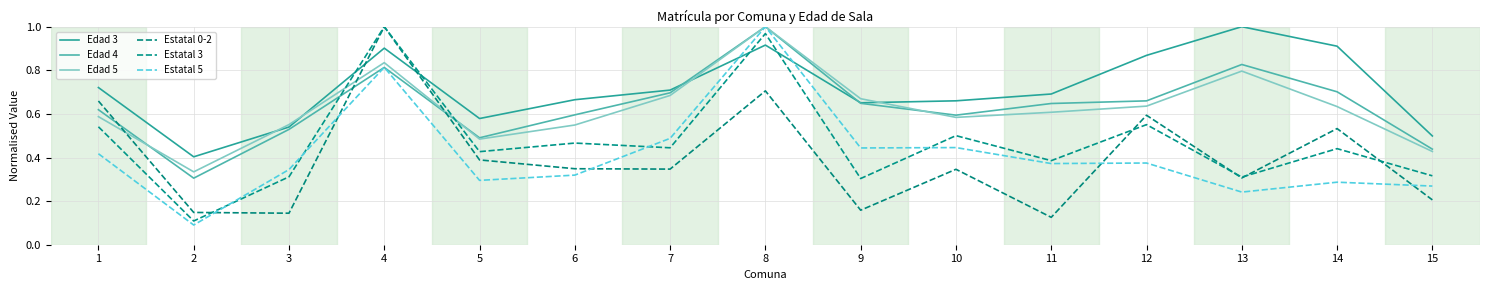

True or false: Estatal 3 has a value of 0.1 at 2.

True